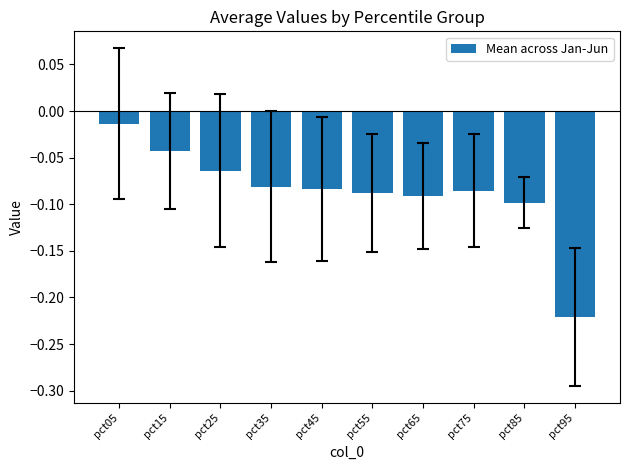

Count the number of data series in this chart.

1